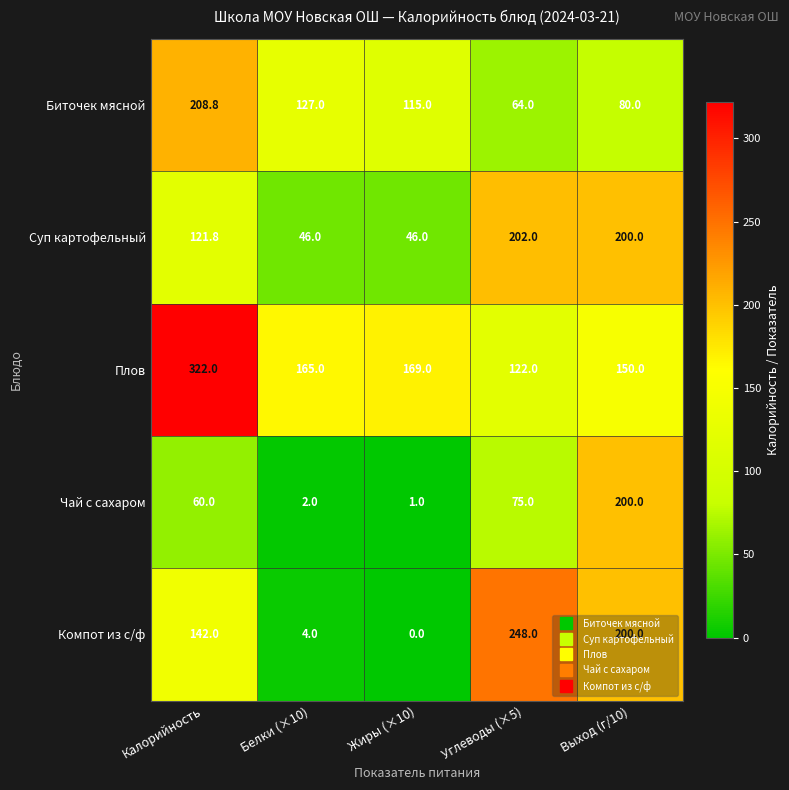

At which label is Плов closest to 222?

Жиры (×10)